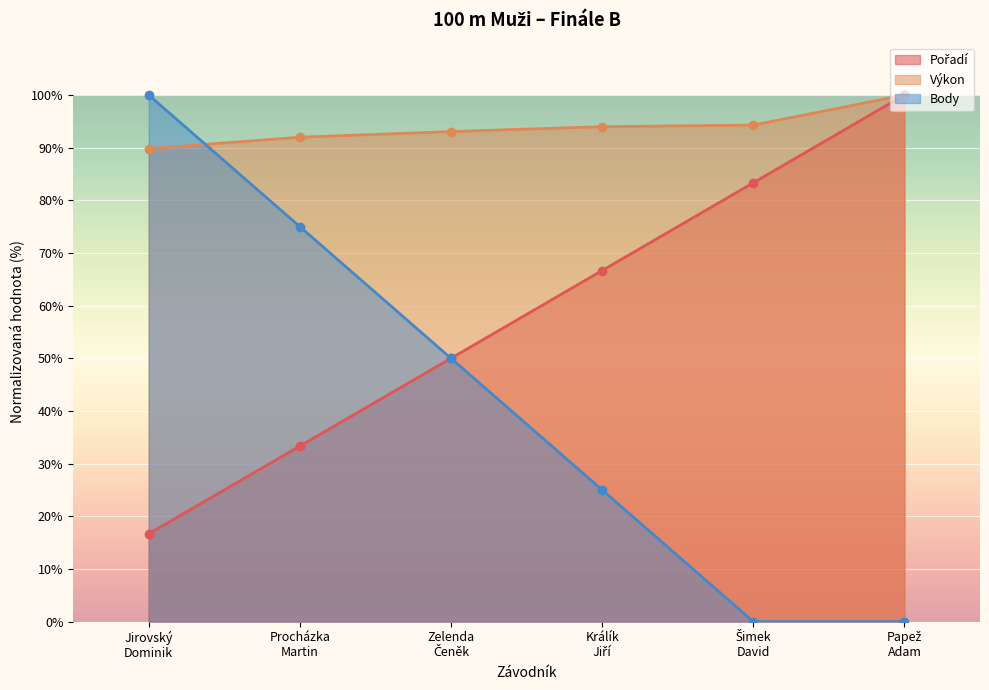

What is the difference between the Body values at Papež
Adam and Procházka
Martin?

75.0